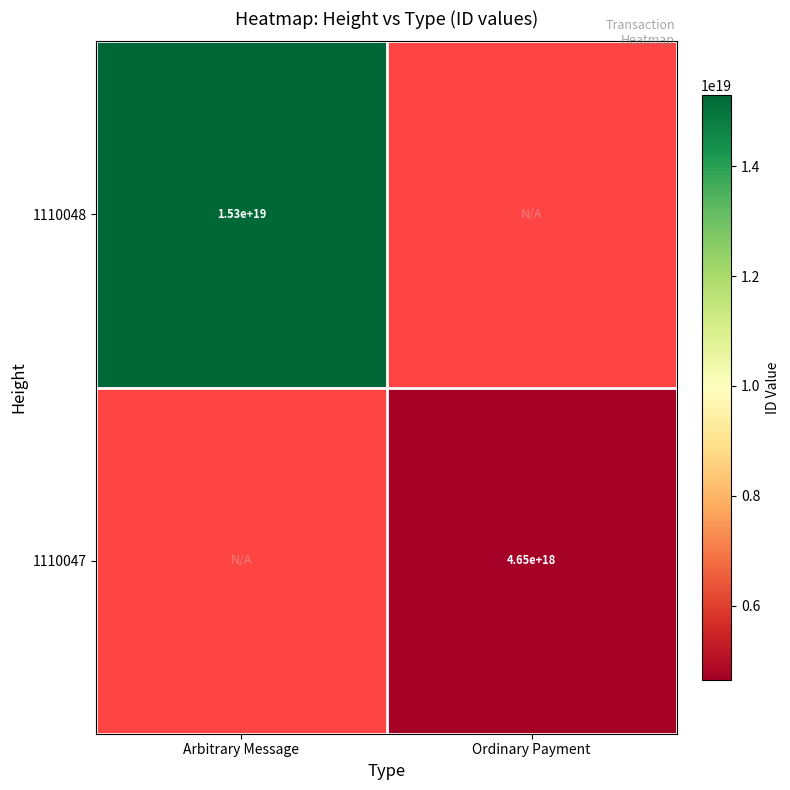

The value of 1110047 at Ordinary Payment is 4650000000000000000. True or false?

True